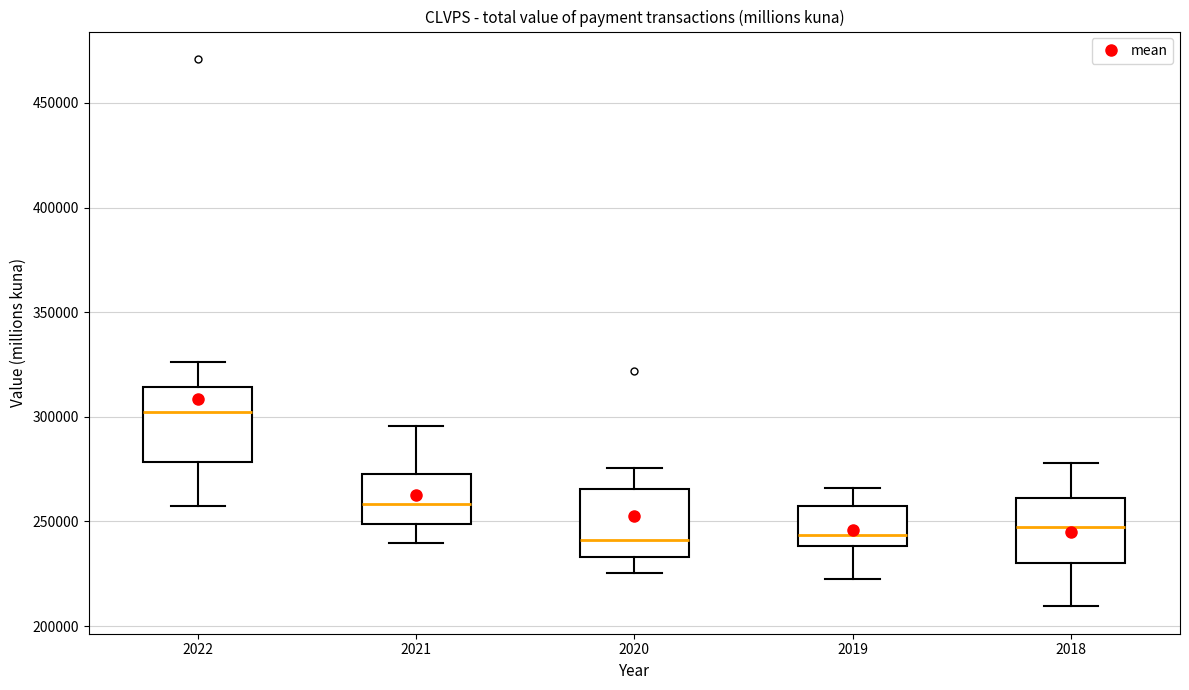

Reading left to right, read every box against the y-axis: the position of its median line, the range the box covers, and the ends of its whiskers. The values are not printed on the chart, so give them approximately, as read against the axis.

2022: median 300000, box 280000 to 315000, whiskers 255000 to 325000
2021: median 260000, box 250000 to 275000, whiskers 240000 to 295000
2020: median 240000, box 235000 to 265000, whiskers 225000 to 275000
2019: median 245000, box 240000 to 255000, whiskers 220000 to 265000
2018: median 250000, box 230000 to 260000, whiskers 210000 to 280000